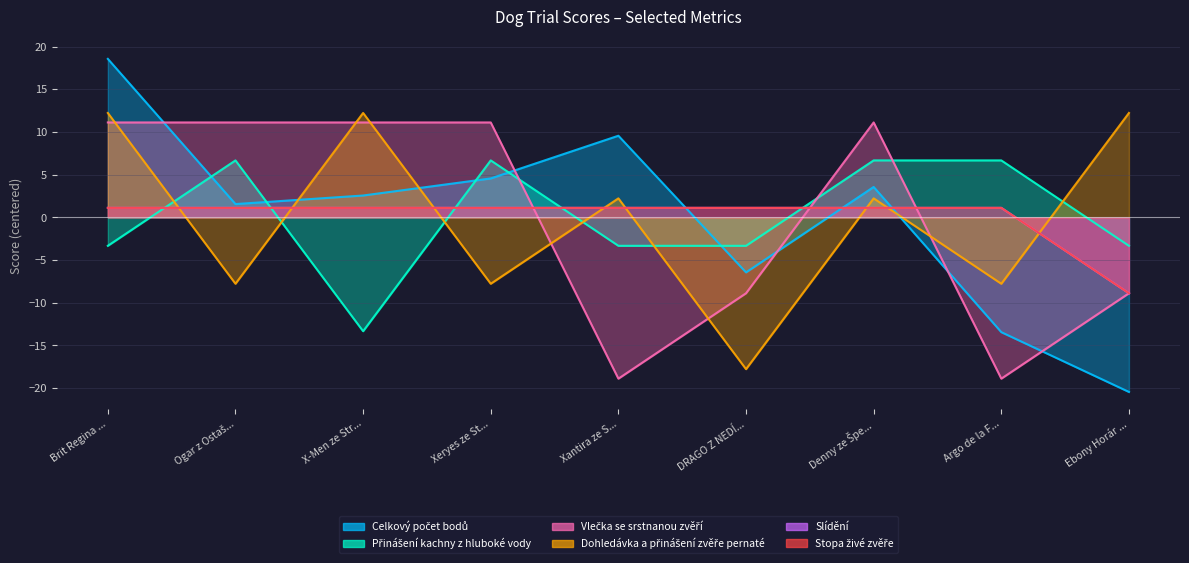

What is the maximum value shown in the chart?

18.6